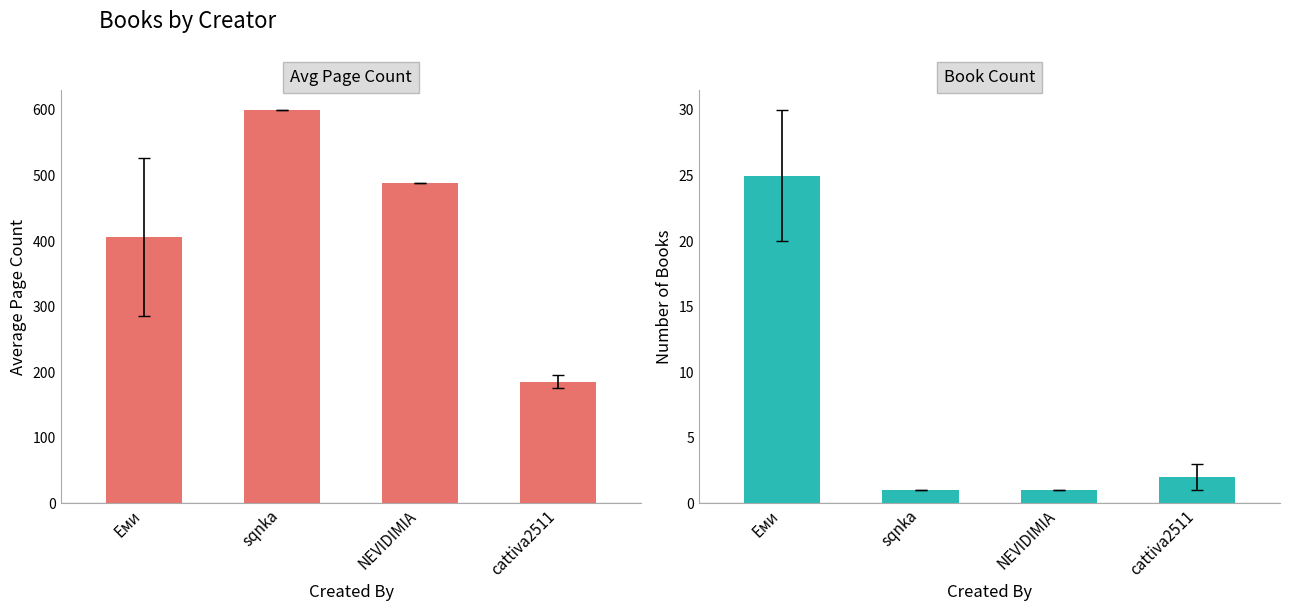

Reading left to right, extract all data points from this chart.

Avg Page Count: Еми=406	sqnka=600	NEVIDIMIA=488	cattiva2511=185
Book Count: Еми=25	sqnka=1	NEVIDIMIA=1	cattiva2511=2